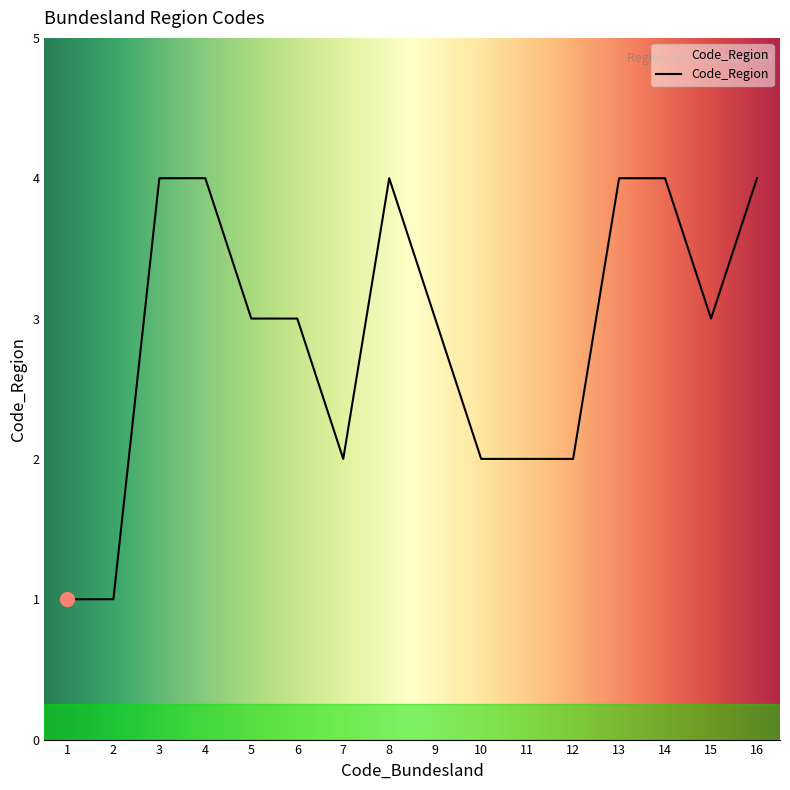

What value does the data have at 5?

3